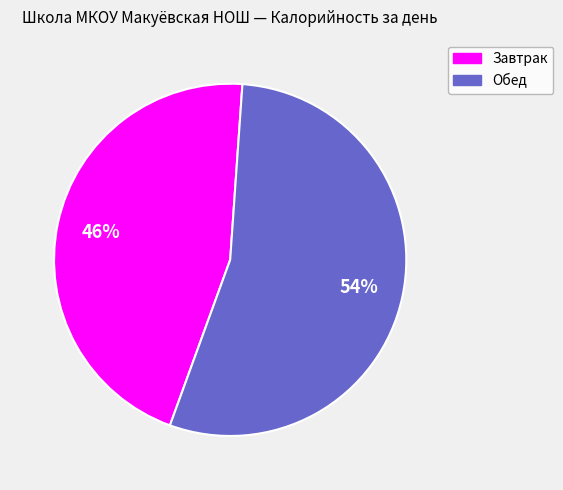

Which category has the smallest portion of the pie?

Завтрак